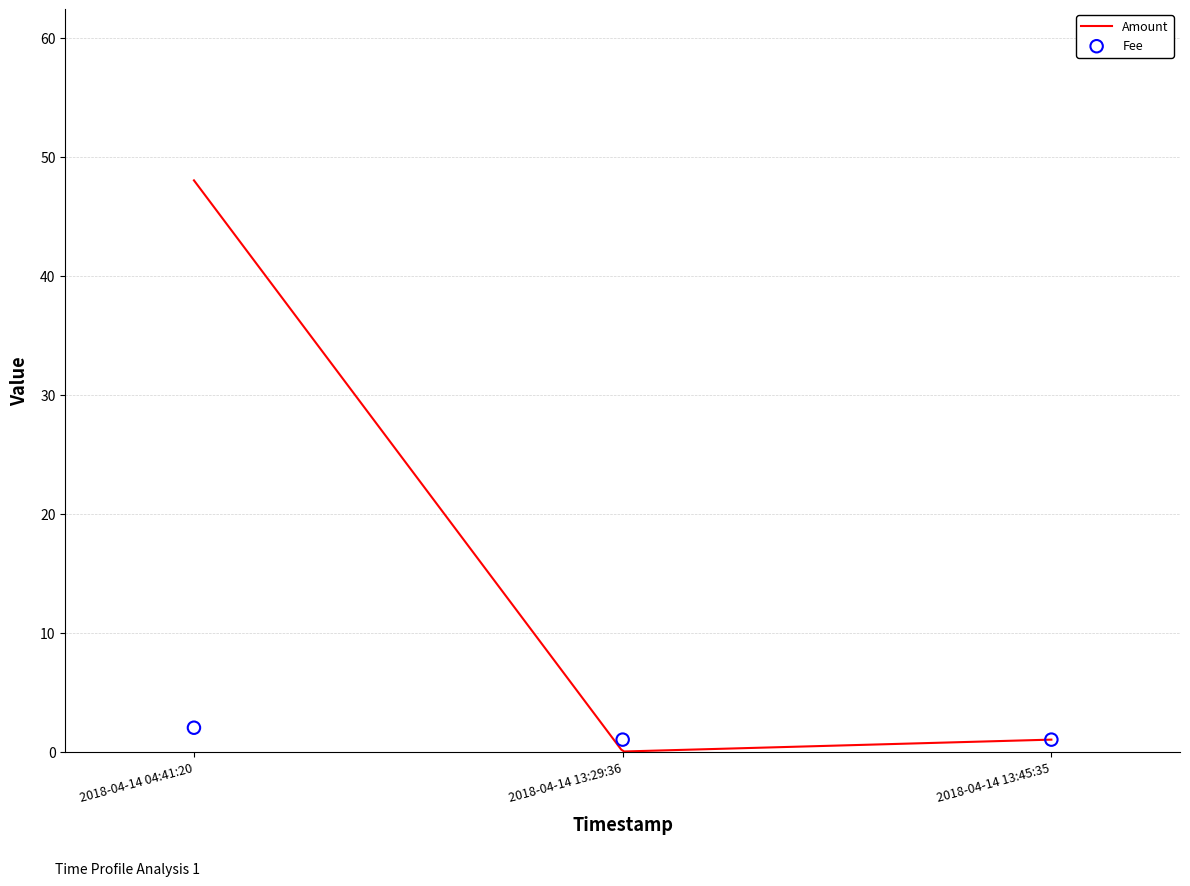

What is the ratio of the value at 2018-04-14 13:45:35 to the value at 2018-04-14 04:41:20?

0.5